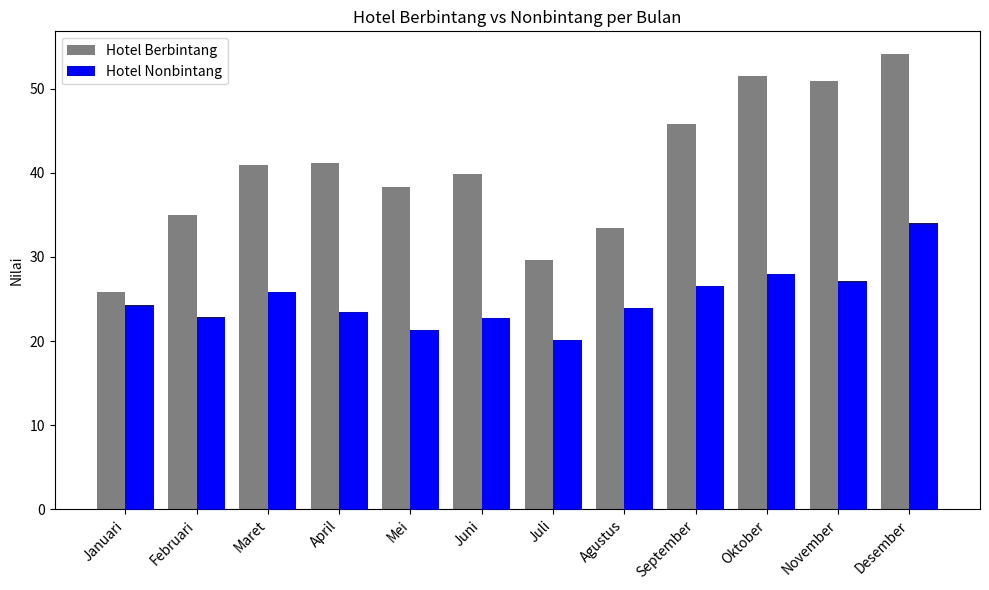

Rank the series by their maximum value, from lowest to highest.

Hotel Nonbintang, Hotel Berbintang